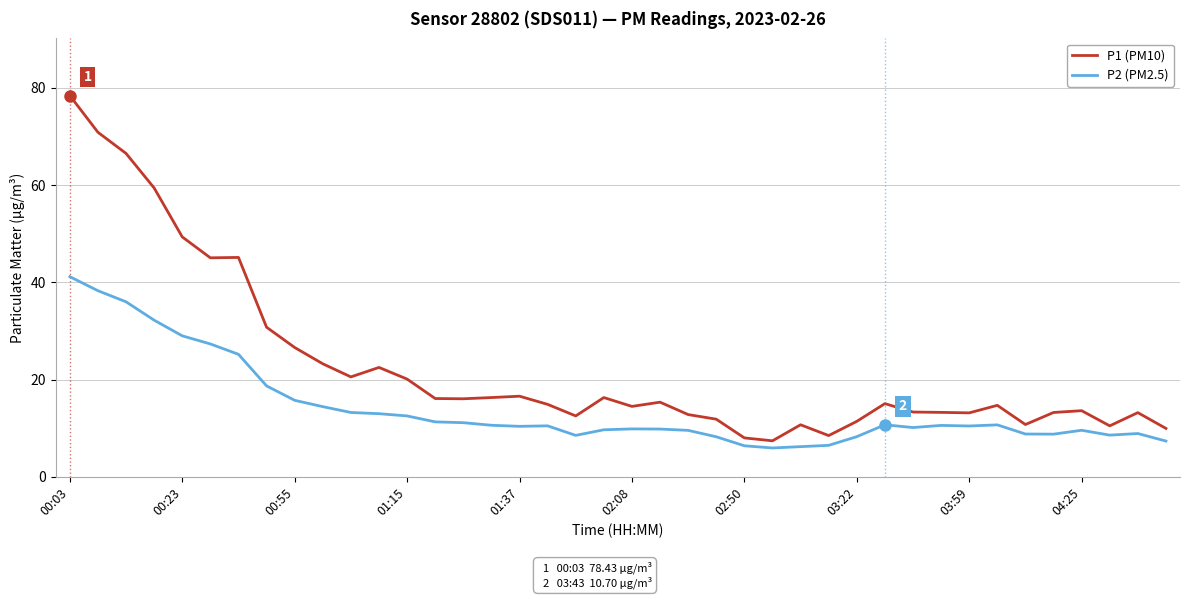

What is the maximum value shown in the chart?

78.4